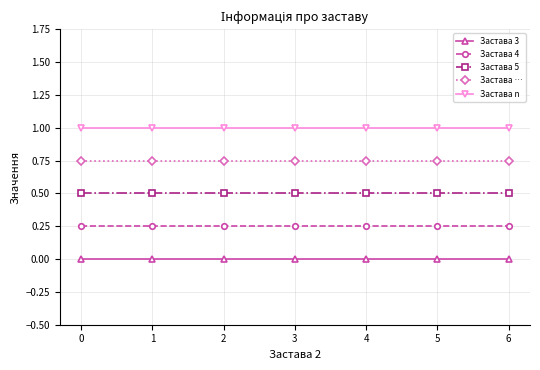

What is the value of the Застава n point at the 2nd from the left?

1.0